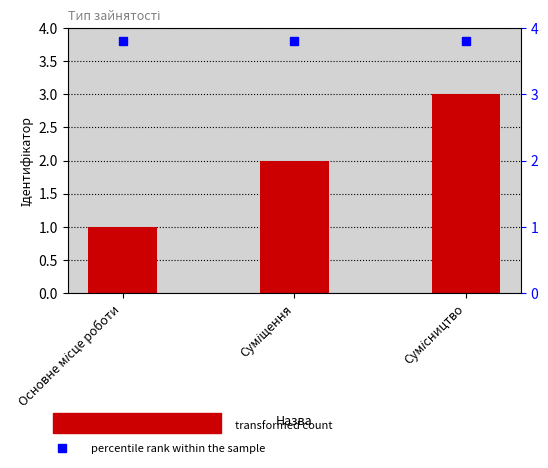

Reading left to right, list all the values displayed in this chart.

1	2	3